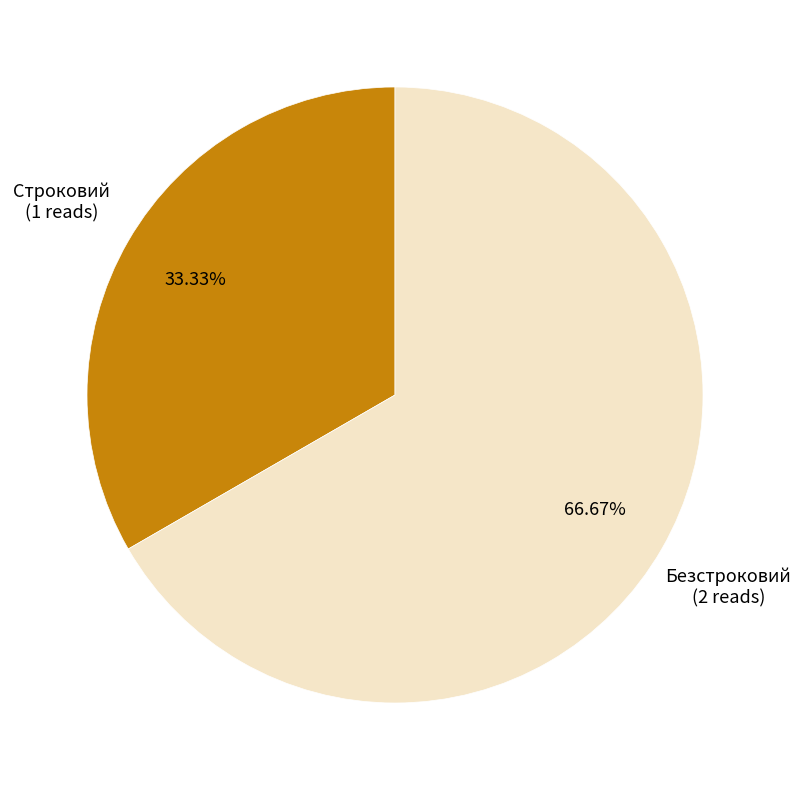

Which category accounts for the majority?

Безстроковий